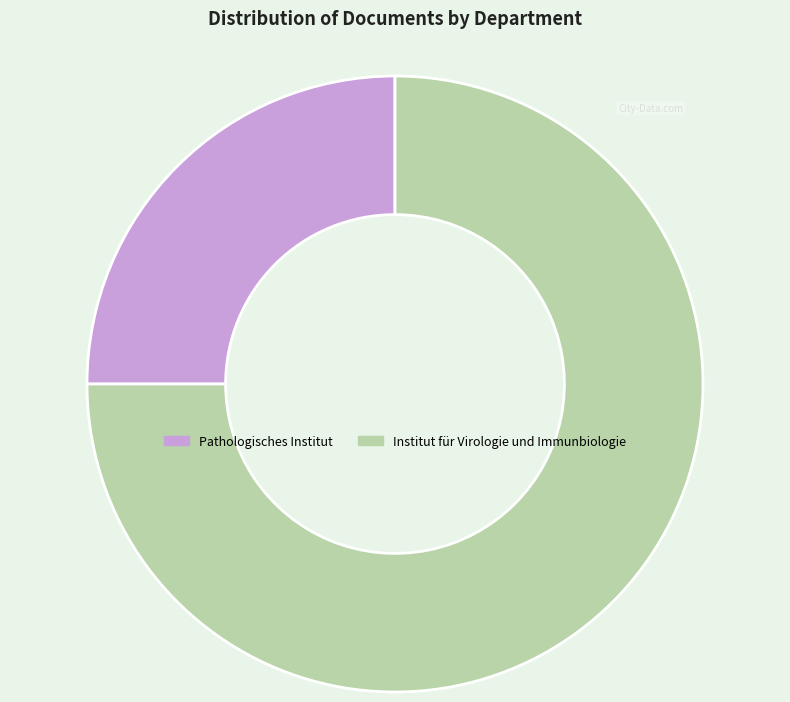

Is there a majority slice in this chart?

Yes